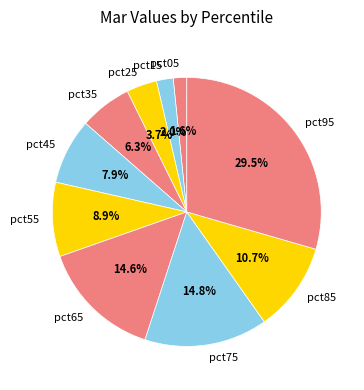

To the nearest percent, what is the difference between the pct75 and pct15 slice percentages?

13%